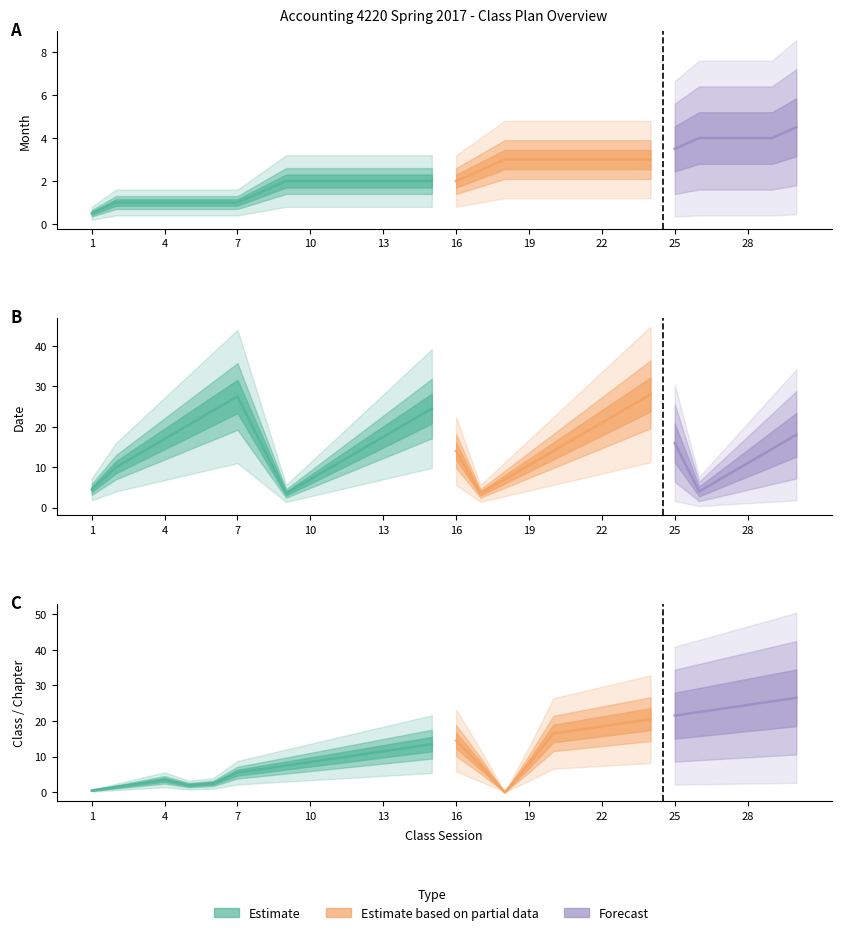

Where do Month and Chapter first cross each other?

3 and 4